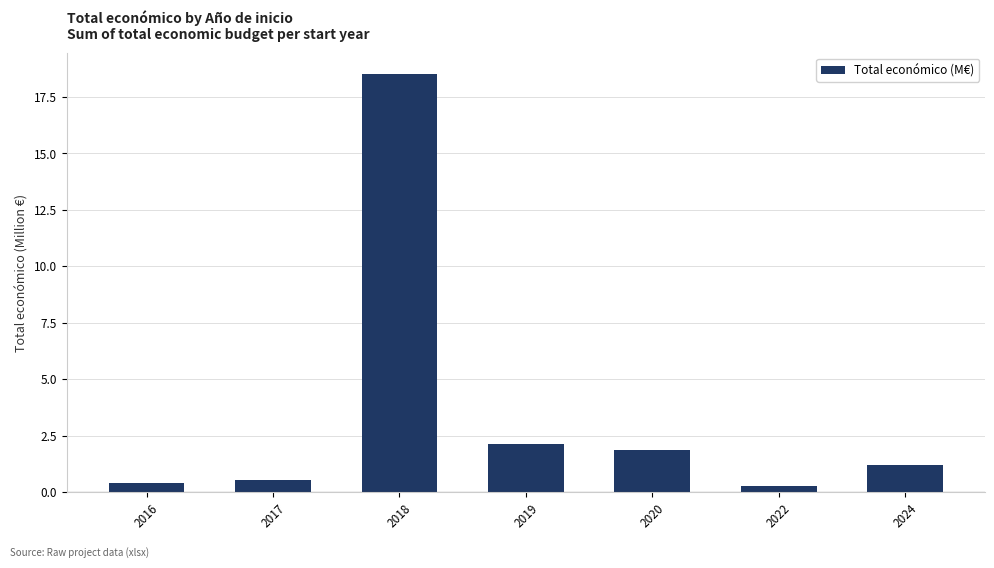

Reading right to left, extract all data points from this chart.

2024=1.2	2022=0.3	2020=1.9	2019=2.2	2018=18.5	2017=0.6	2016=0.4